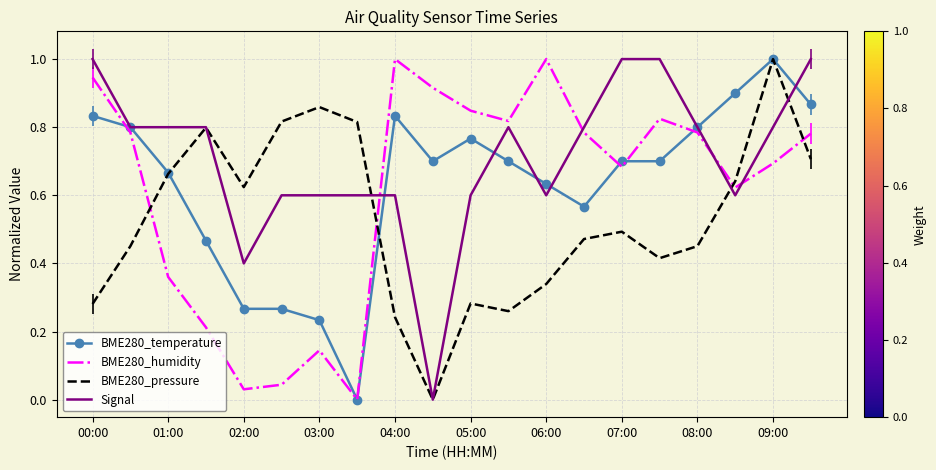

Which series has the largest total across all categories?

Signal